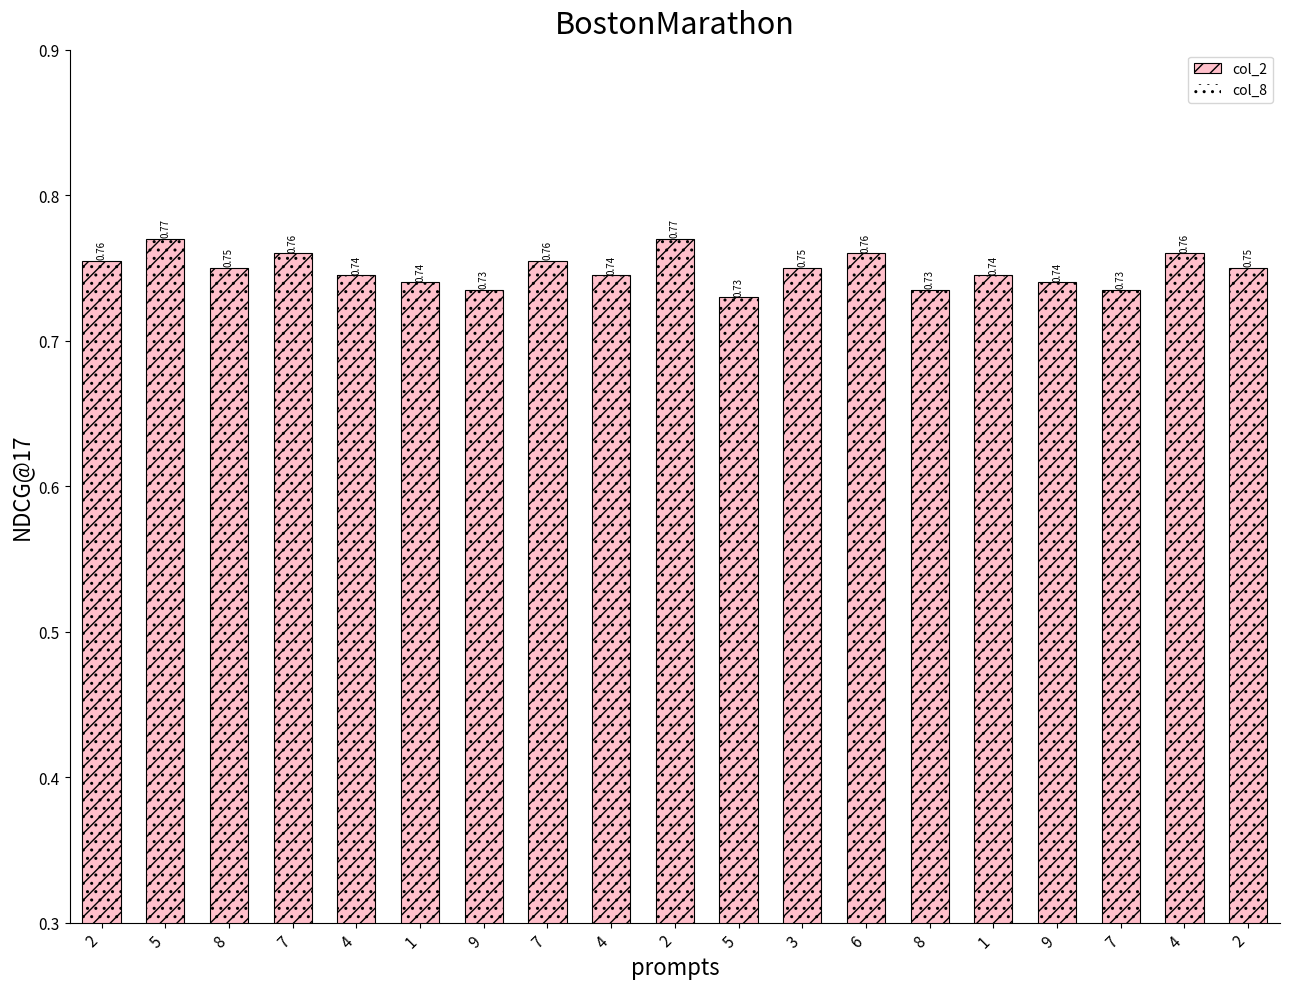

Which has a higher value, 4 or 7?

4